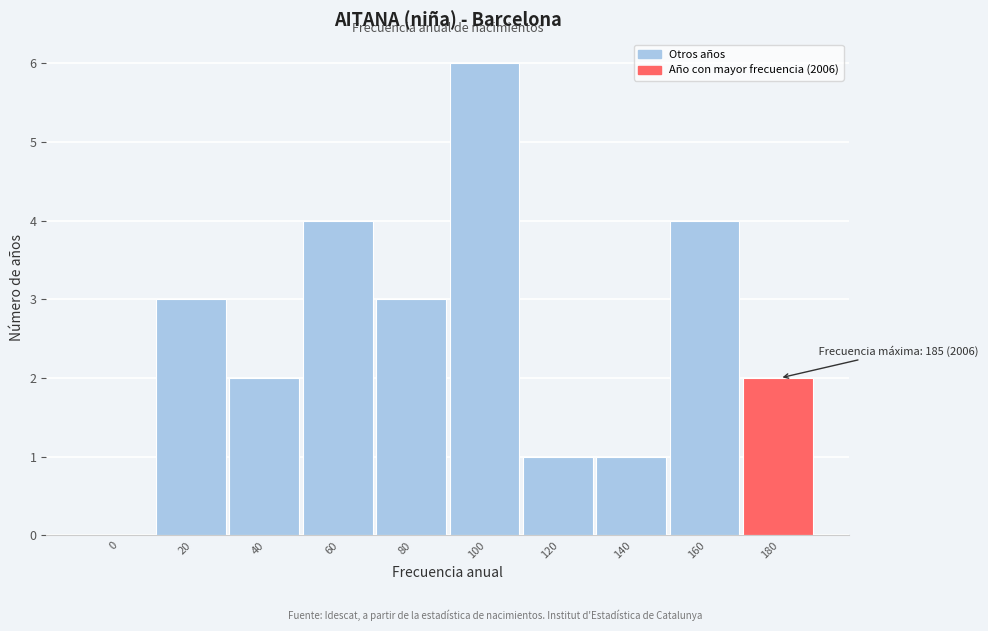

Reading left to right, extract all data points from this chart.

0=0	20=3	40=2	60=4	80=3	100=6	120=1	140=1	160=4	180=2